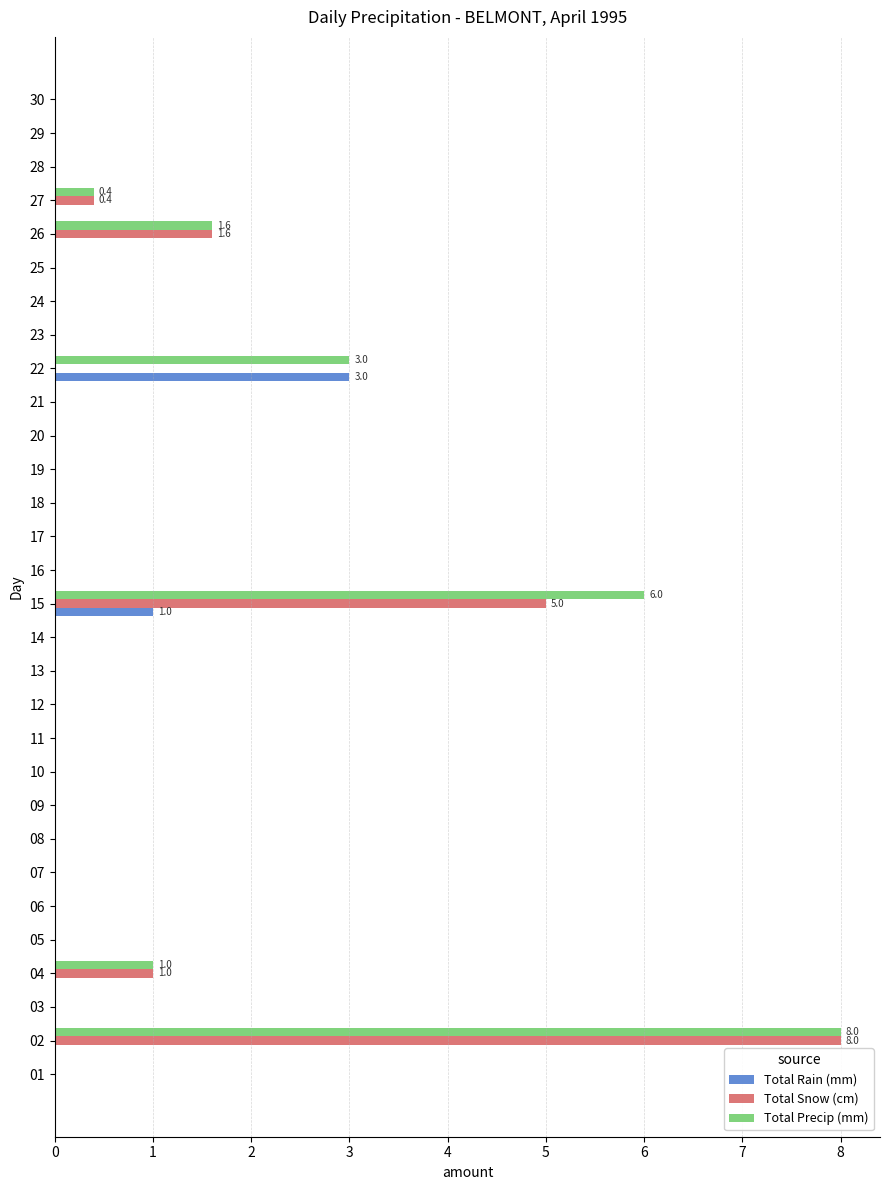

At which label is Total Rain (mm) closest to 1?

15